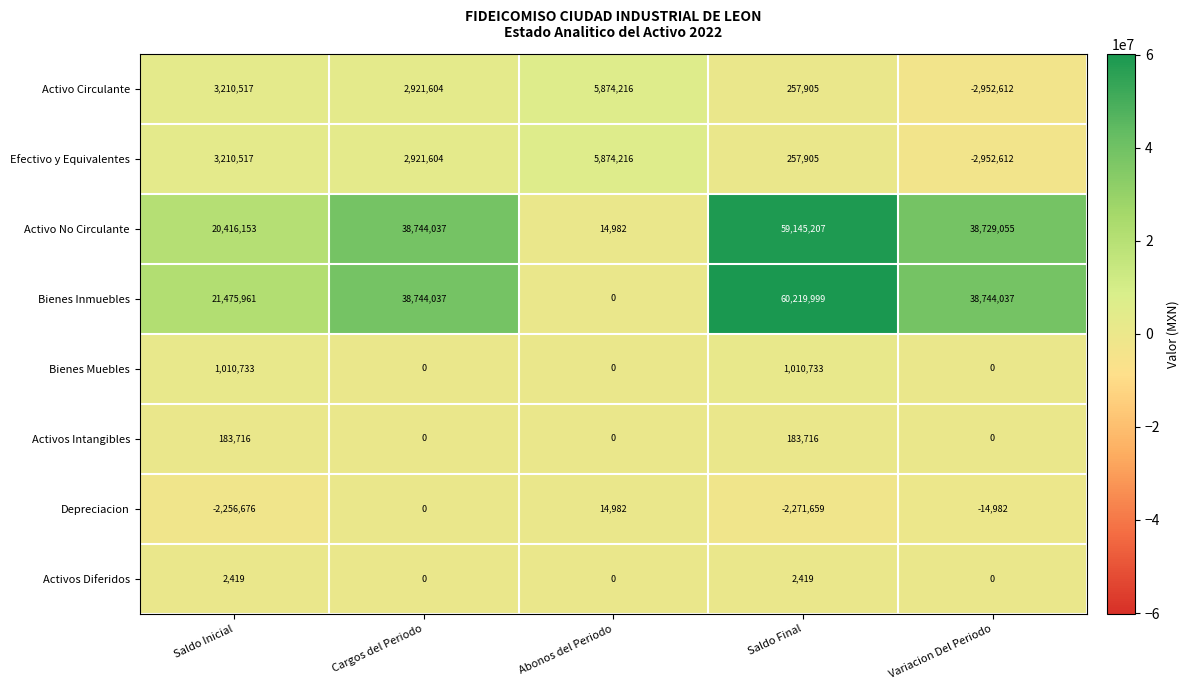

Where does the Efectivo y Equivalentes series first go above 2921604?

Saldo Inicial